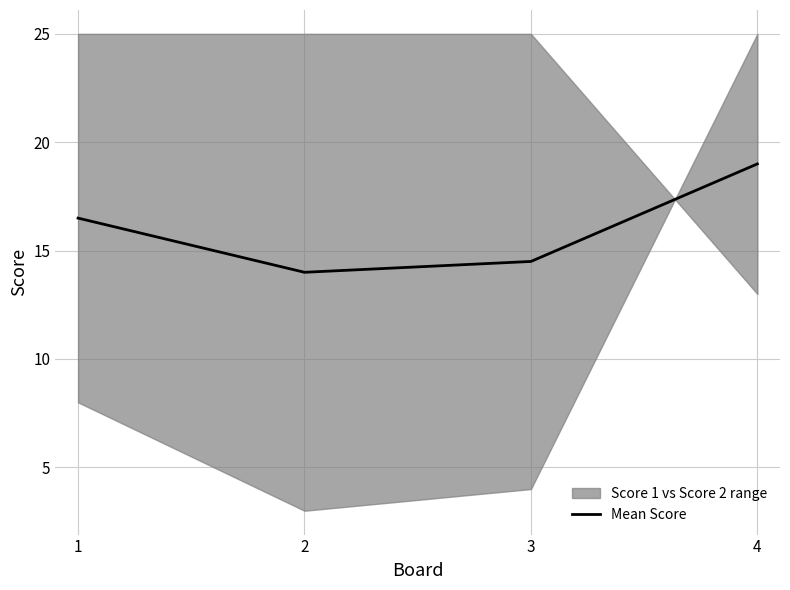

What is the difference between the values at 2 and 4?

5.0